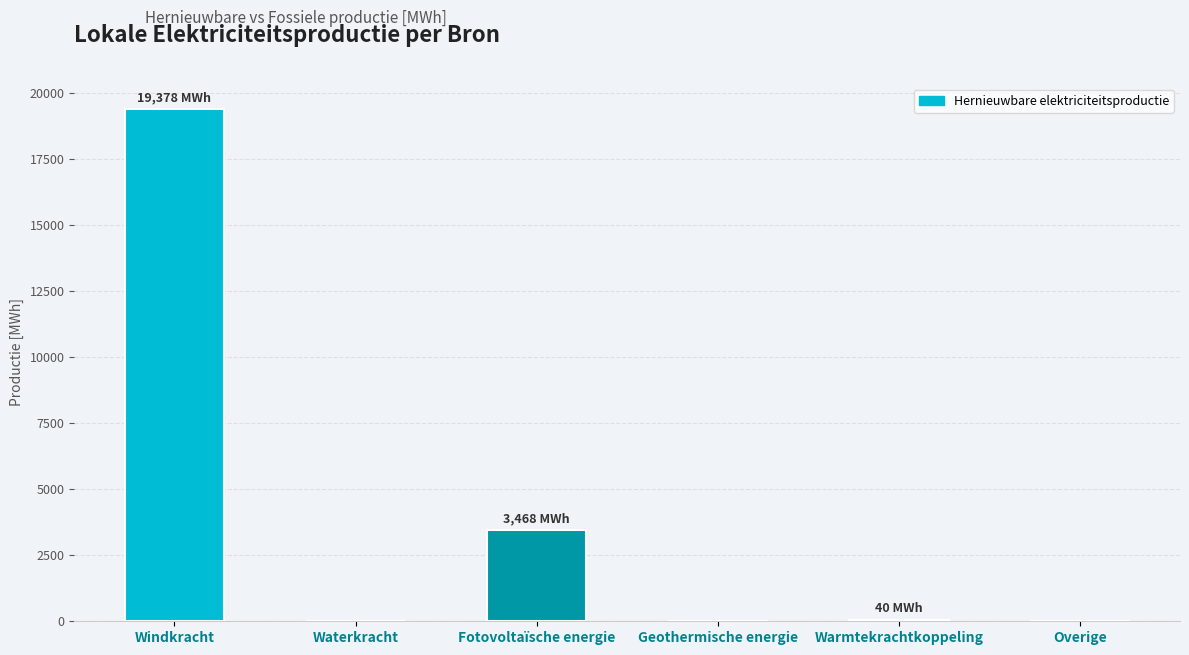

Which series has the largest range (max minus min)?

Hernieuwbare elektriciteitsproductie